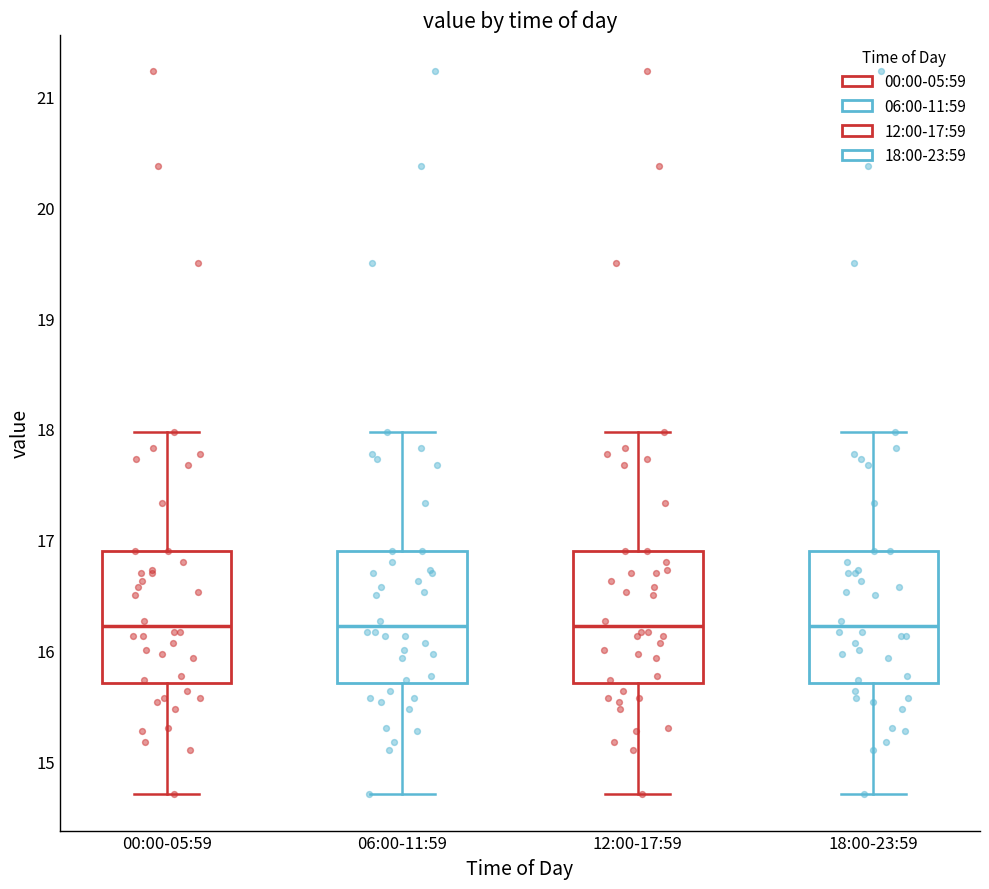

Reading left to right, transcribe this box plot: for each box, give where its median line is, the range the box spans, and where its two whiskers end, as read against the y-axis. The values are not printed on the chart, so give them approximately, as read against the axis.

00:00-05:59: median 16.2, box 15.7 to 16.9, whiskers 14.7 to 18.0
06:00-11:59: median 16.2, box 15.7 to 16.9, whiskers 14.7 to 18.0
12:00-17:59: median 16.2, box 15.7 to 16.9, whiskers 14.7 to 18.0
18:00-23:59: median 16.2, box 15.7 to 16.9, whiskers 14.7 to 18.0